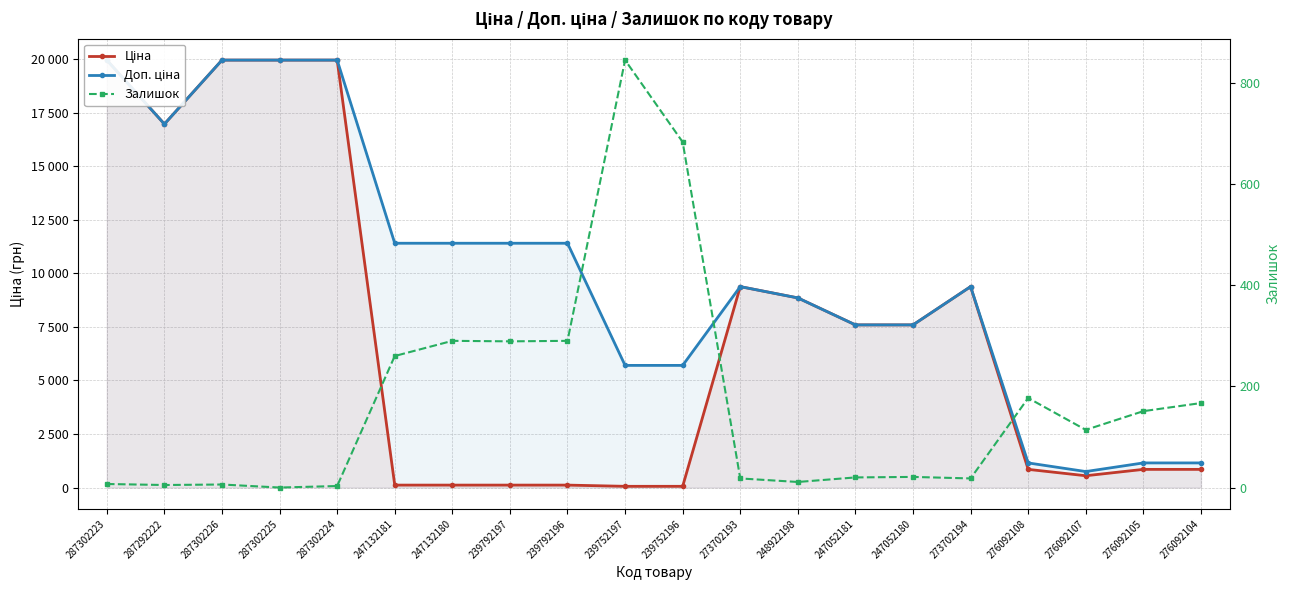

In Доп. ціна, how many points are lower than both neighbors (excluding endpoints)?

2